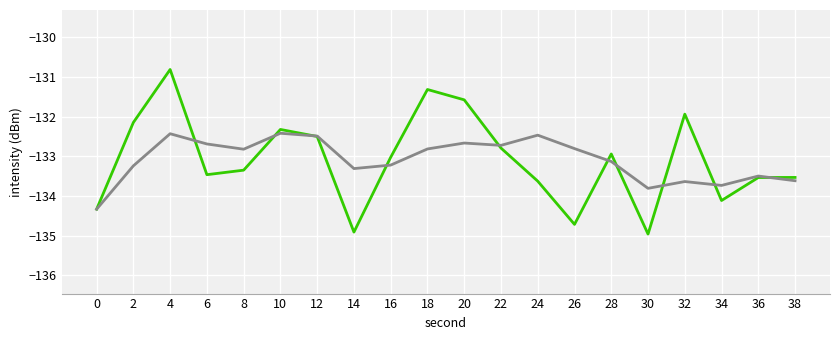

What is the greatest value displayed?

-130.8